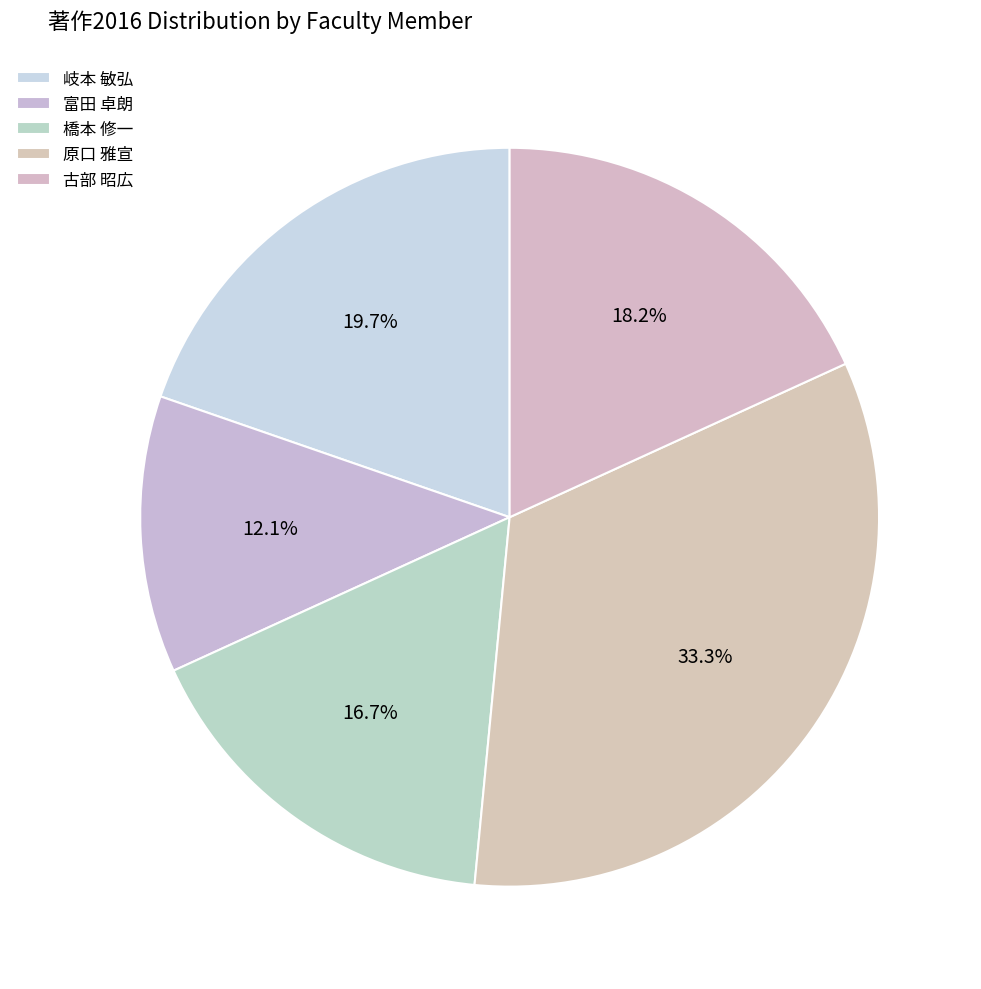

How many segments does this pie chart have?

5